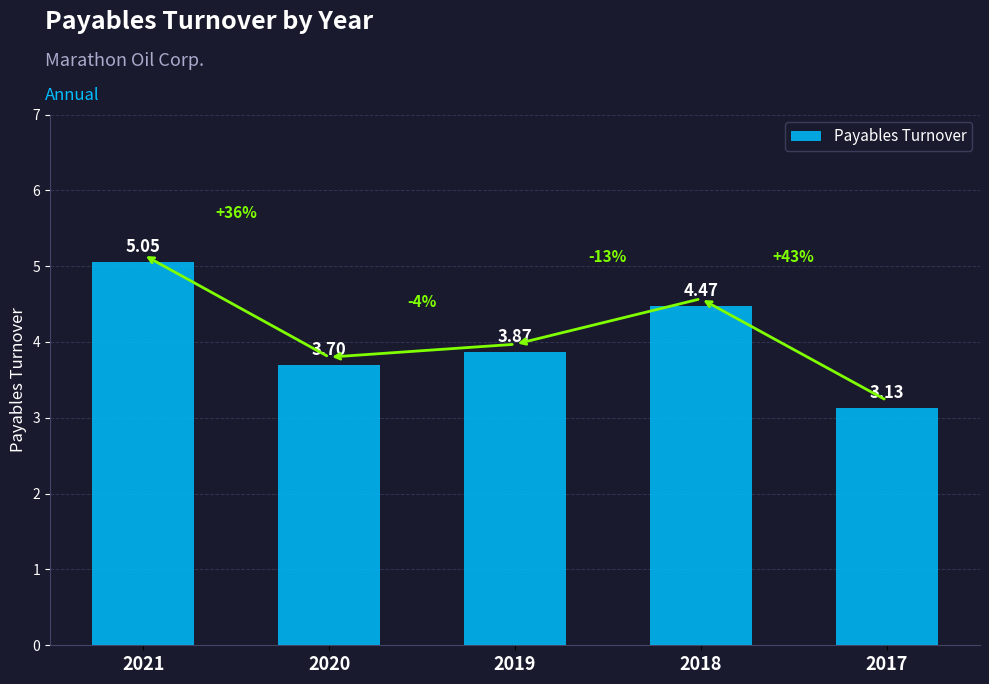

What is the sum of all values?

20.2